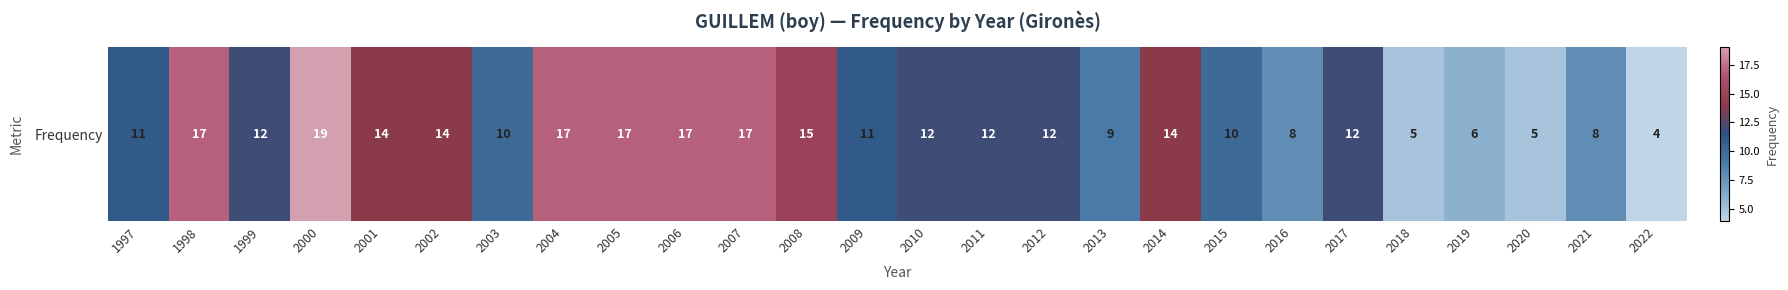

What value does the data have at 2019, to the nearest 10?

10